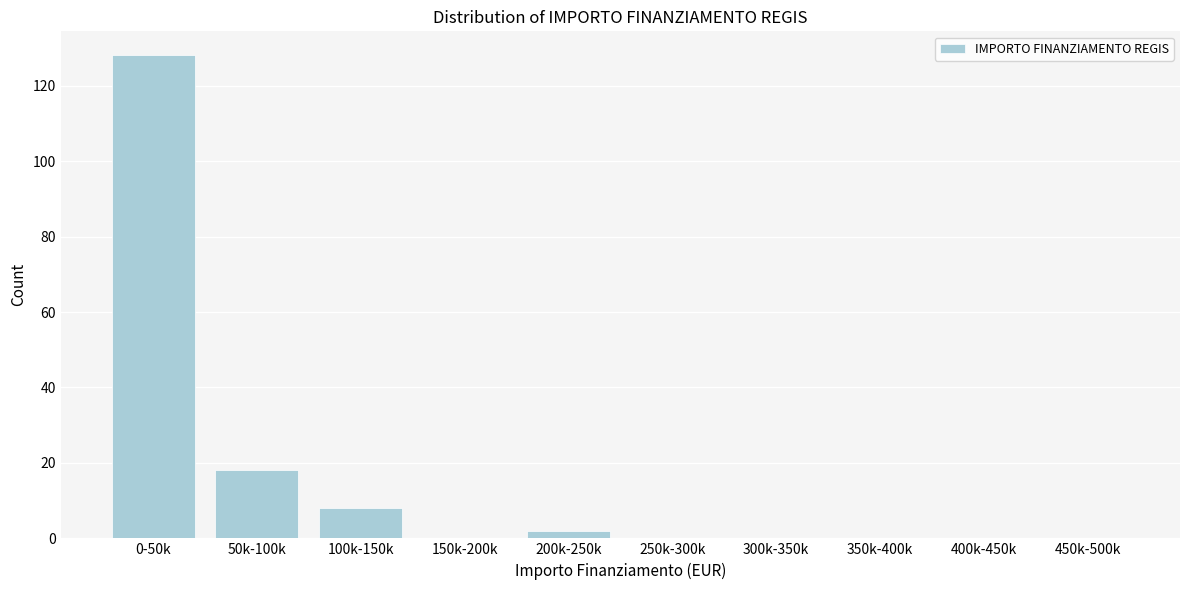

Reading right to left, transcribe all the data shown in this chart.

450k-500k=0	400k-450k=0	350k-400k=0	300k-350k=0	250k-300k=0	200k-250k=2	150k-200k=0	100k-150k=8	50k-100k=18	0-50k=128